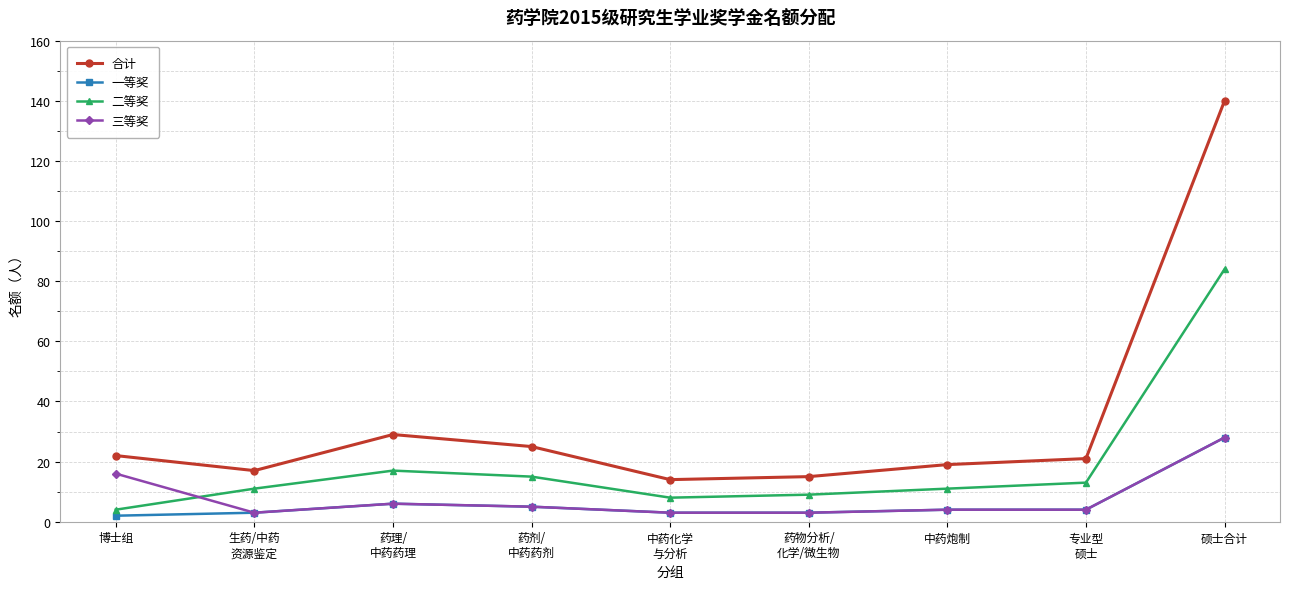

What are all the series names shown in the legend?

合计, 一等奖, 二等奖, 三等奖